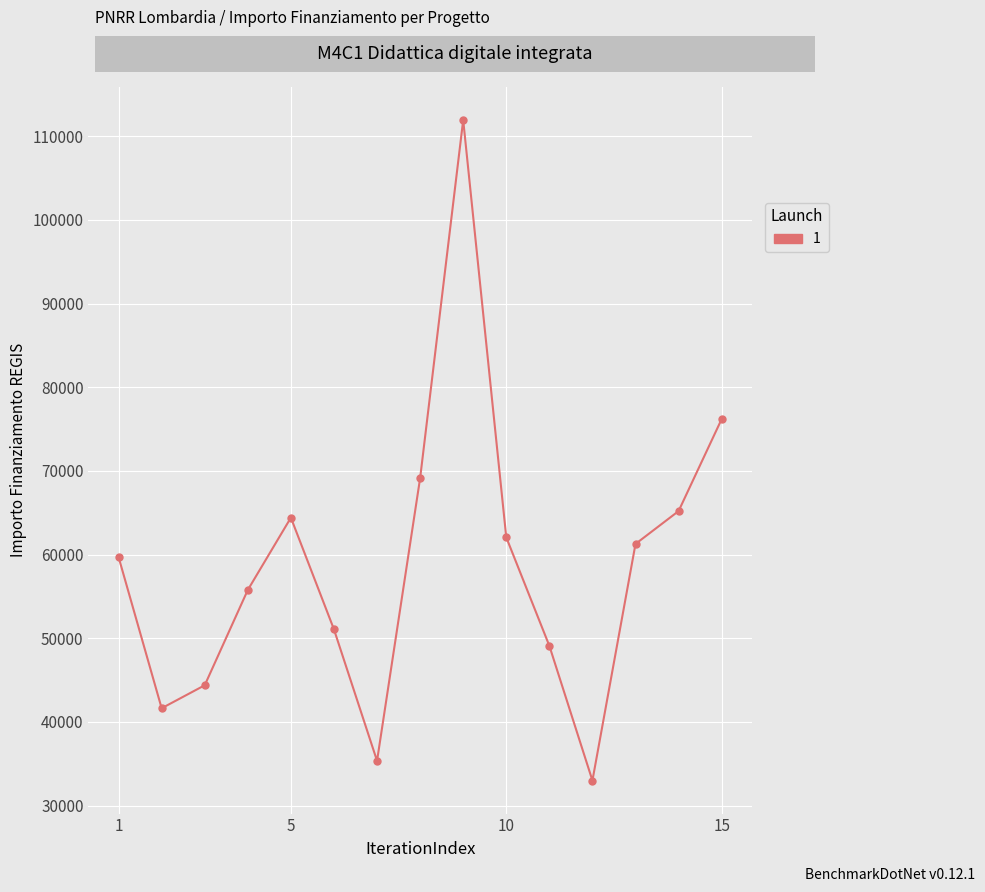

How many points are lower than both their immediate neighbors (excluding endpoints)?

3